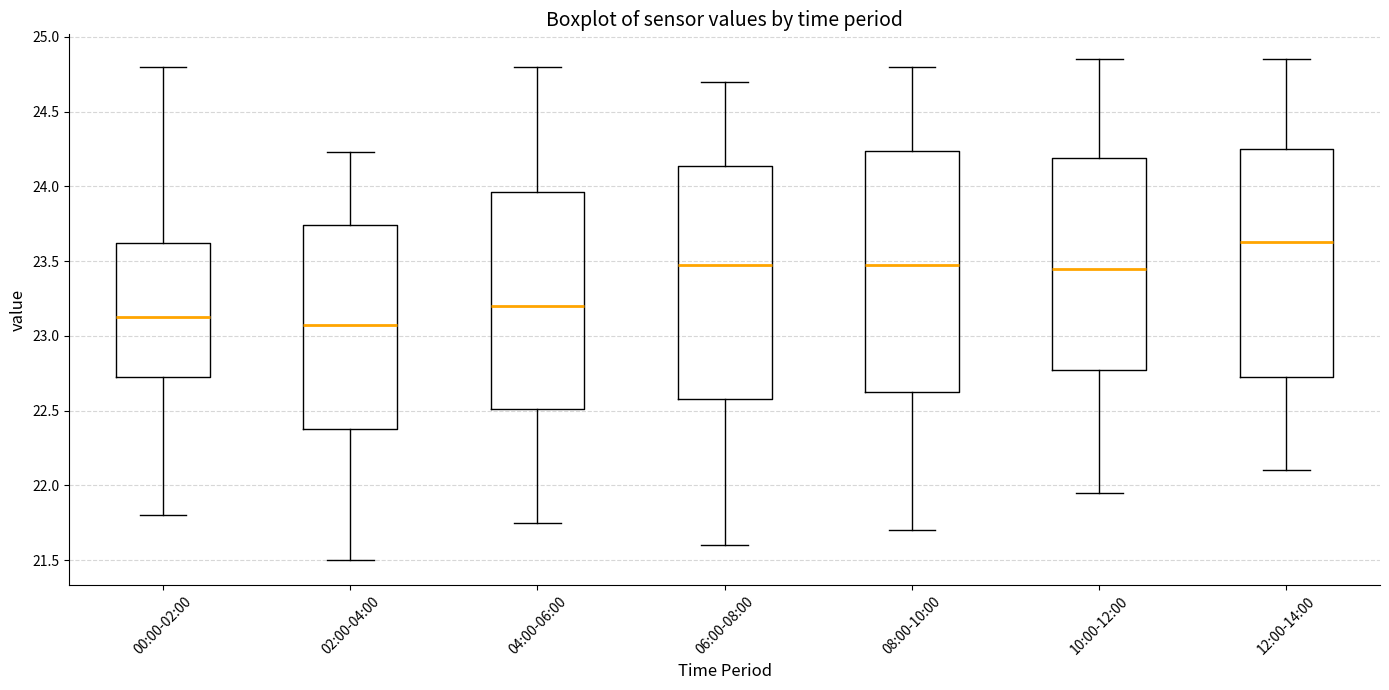

Comparing the boxes themselves (not the whiskers), which one is the tallest?

08:00-10:00